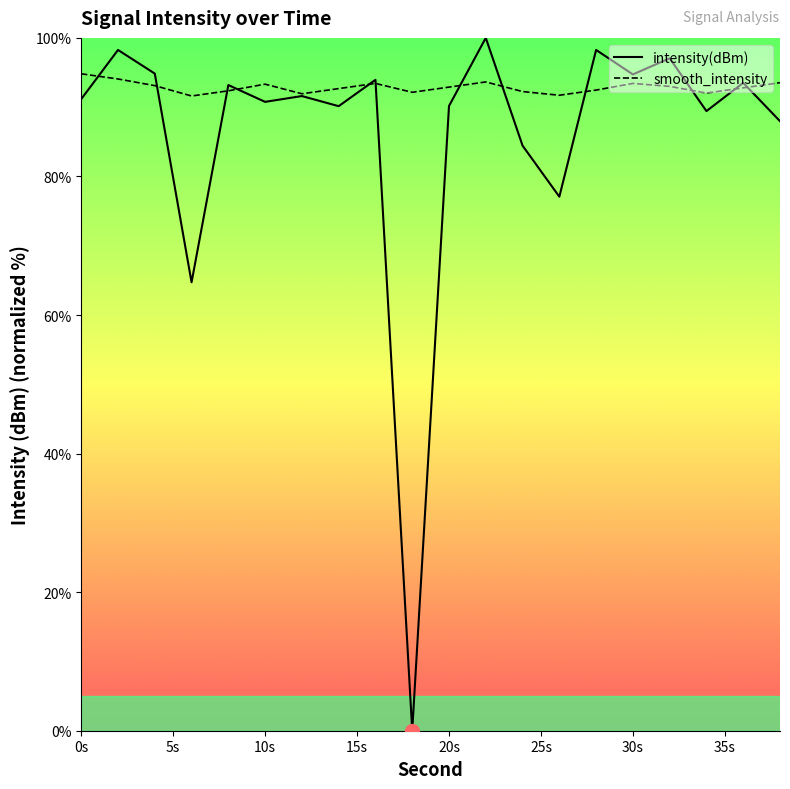

How many series are shown in this chart?

2